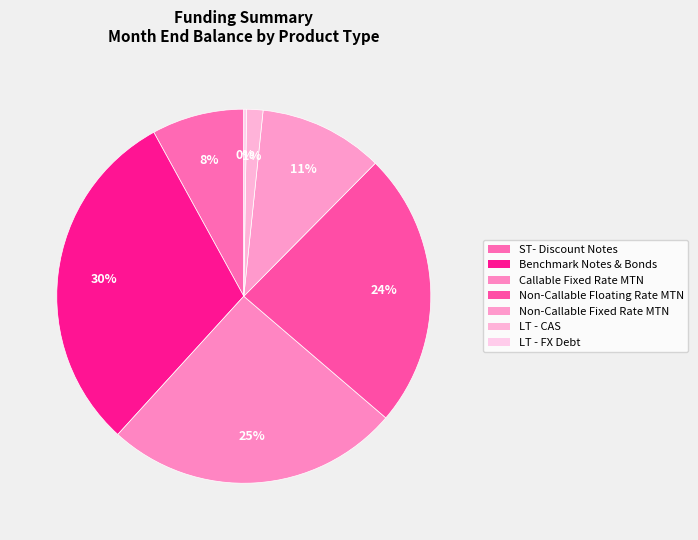

What is the smallest slice in the pie chart?

LT - FX Debt